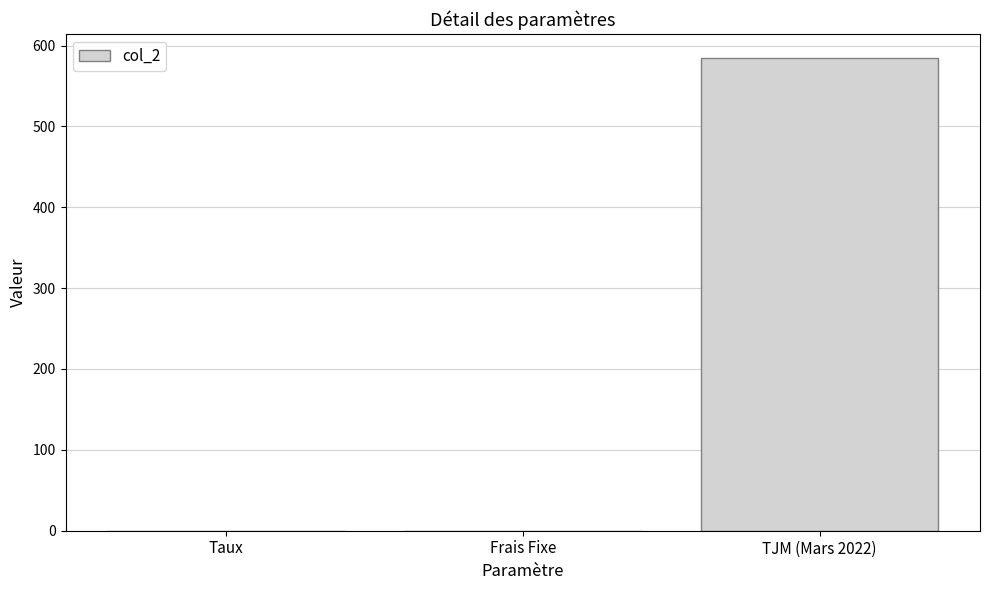

Between TJM (Mars 2022) and Frais Fixe, which is larger?

TJM (Mars 2022)